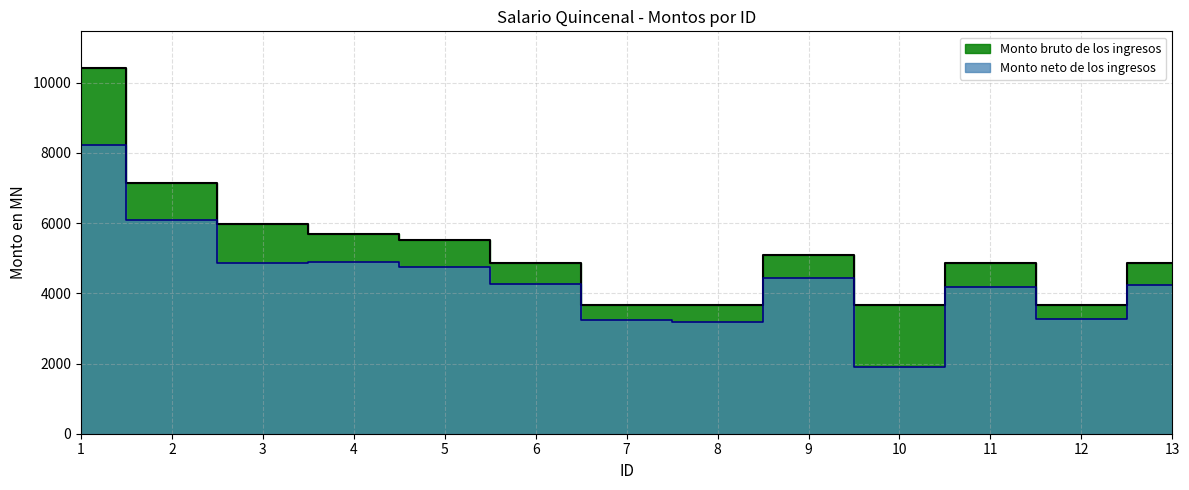

Is the value of Monto neto de los ingresos at 13 greater than the value of Monto bruto de los ingresos at 2?

No